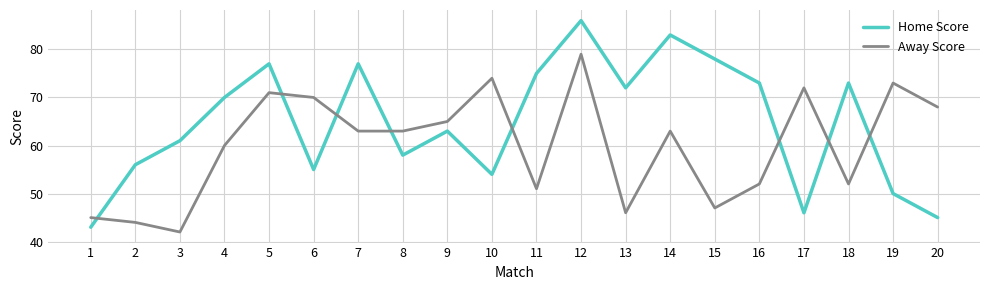

In Away Score, how many points are higher than both neighbors (excluding endpoints)?

6